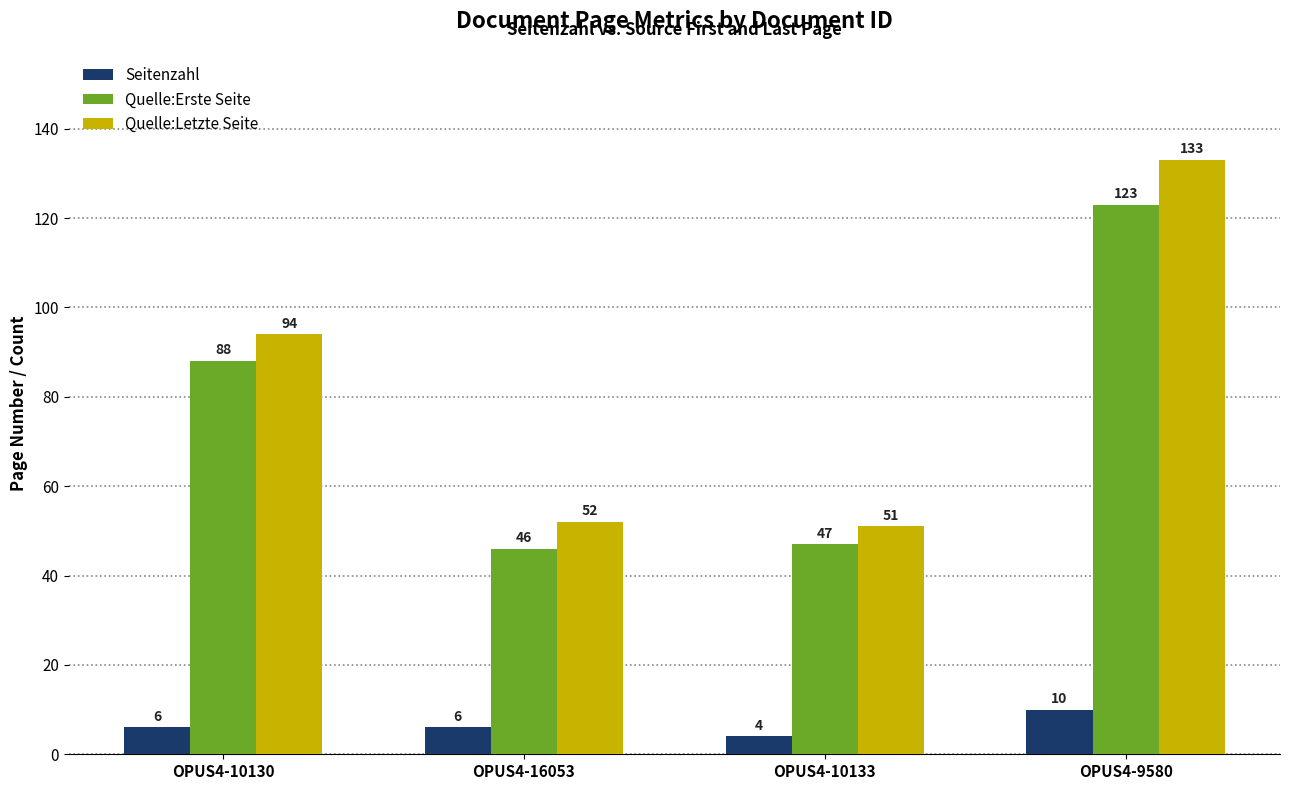

Reading left to right, what are all the values shown in this chart?

Seitenzahl: 6	6	4	10
Quelle:Erste Seite: 88	46	47	123
Quelle:Letzte Seite: 94	52	51	133